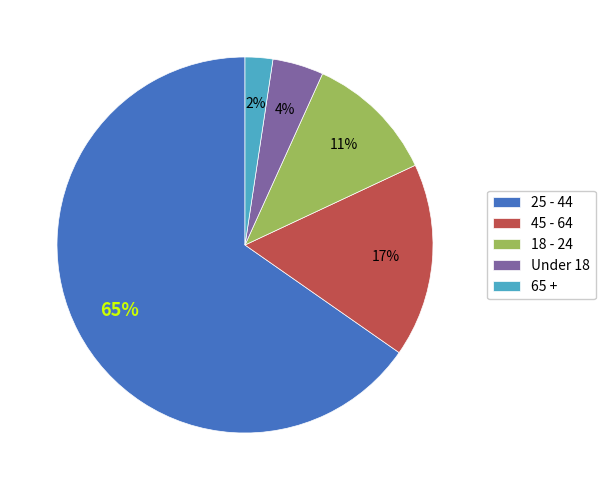

Rank the categories by value from highest to lowest.

25 - 44, 45 - 64, 18 - 24, Under 18, 65 +